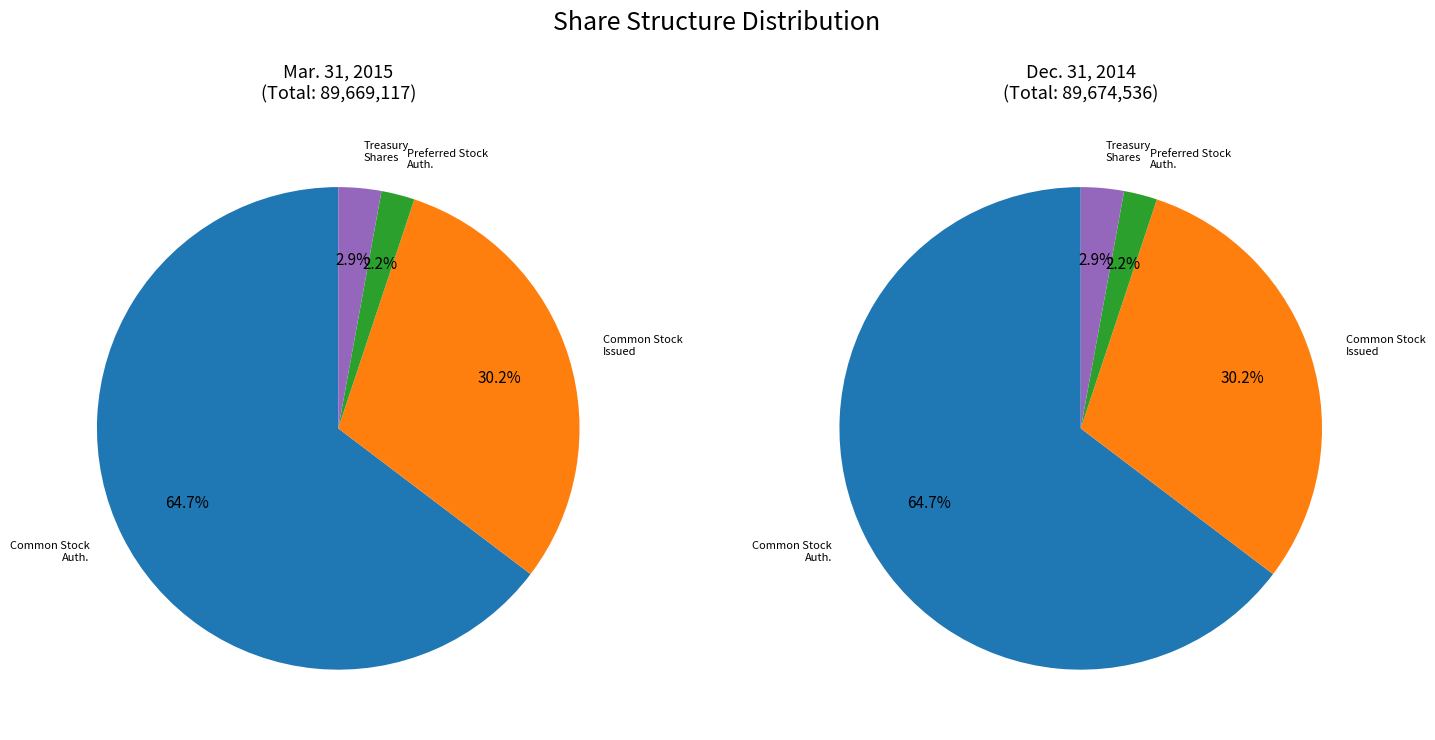

Is it true that Preferred Stock, Shares Authorized is 2% of the pie?

True